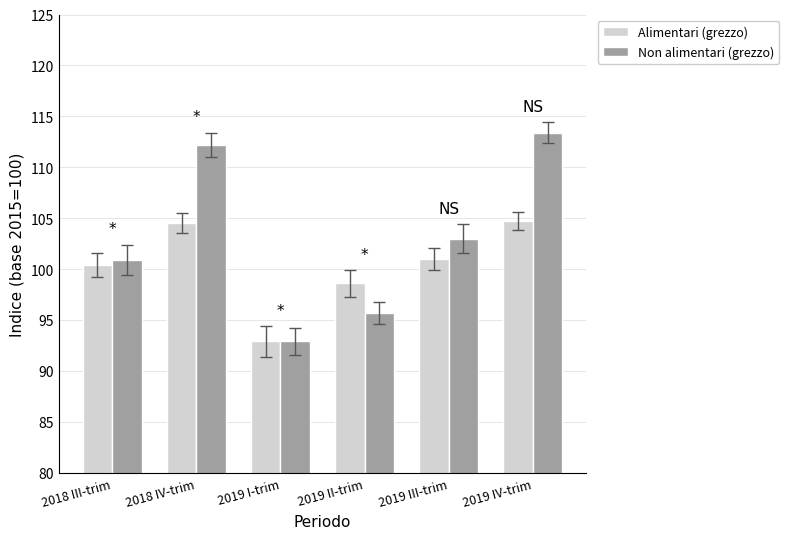

Which series has the largest range (max minus min)?

Non alimentari (grezzo)